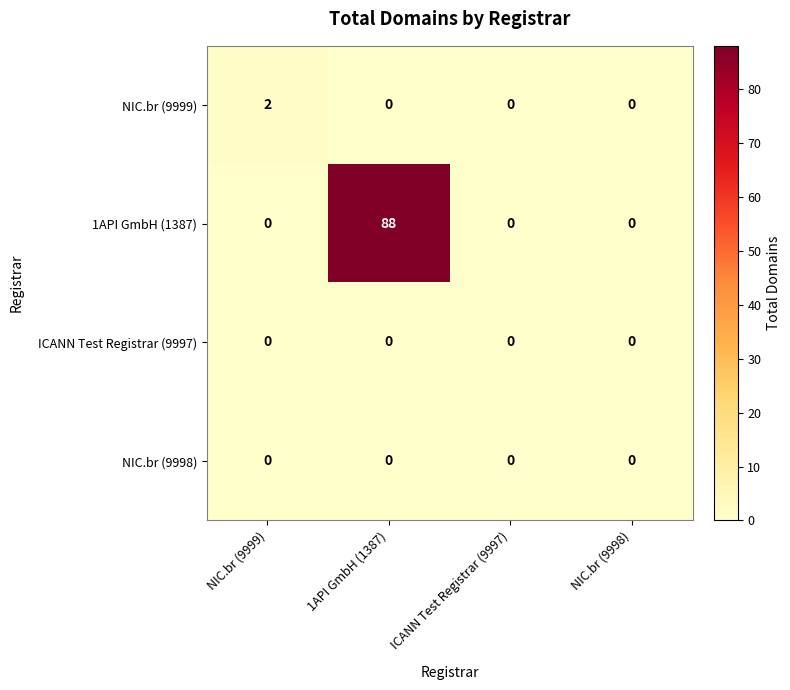

Which series has the largest total across all categories?

1API GmbH (1387)